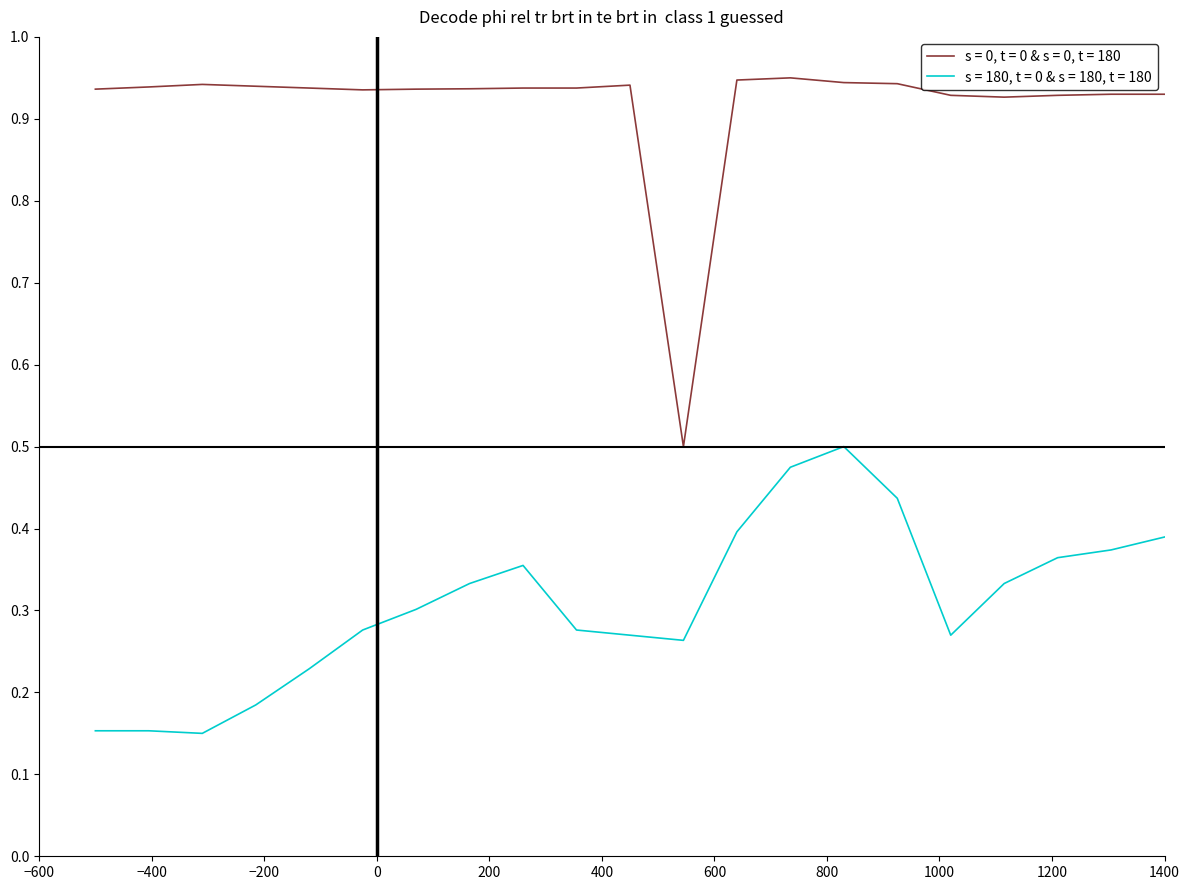

List the series in order of their overall mean, lowest first.

s = 180, t = 0 & s = 180, t = 180, s = 0, t = 0 & s = 0, t = 180